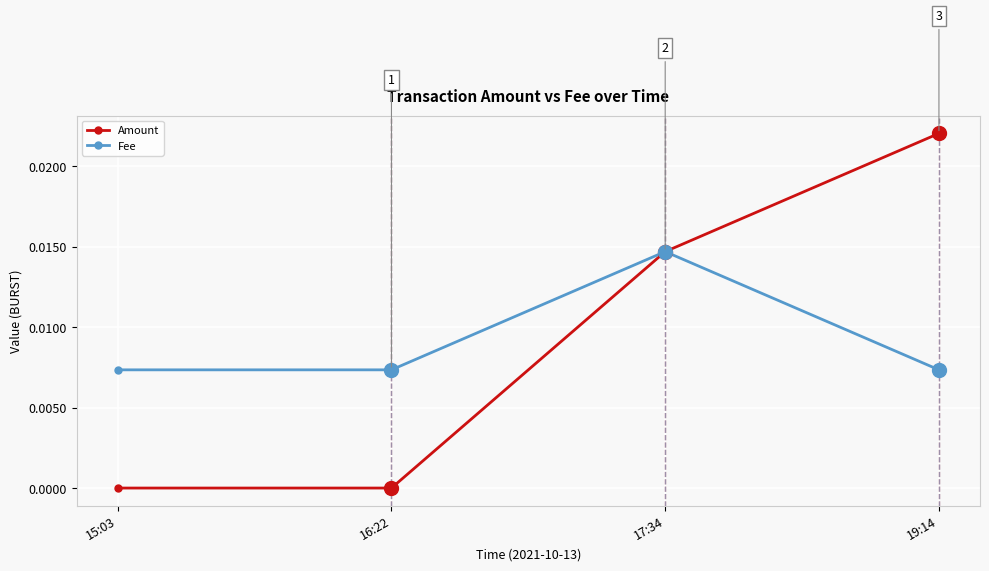

Is the value of Fee at 19:14 greater than the value of Amount at 19:14?

No